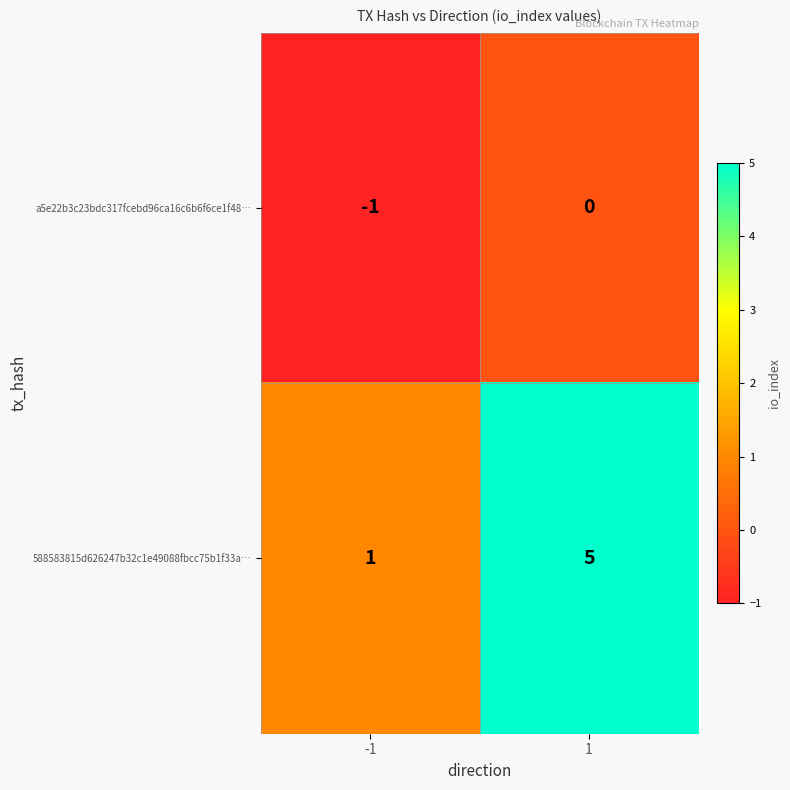

How many data points does each series have?

2